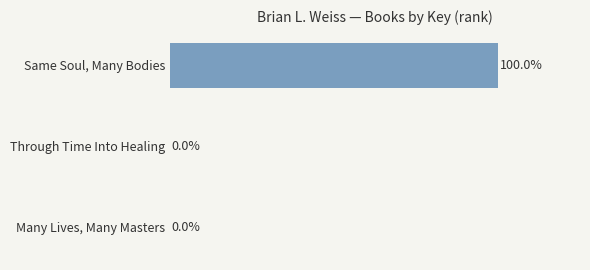

Between Through Time Into Healing and Same Soul, Many Bodies, which is larger?

Same Soul, Many Bodies